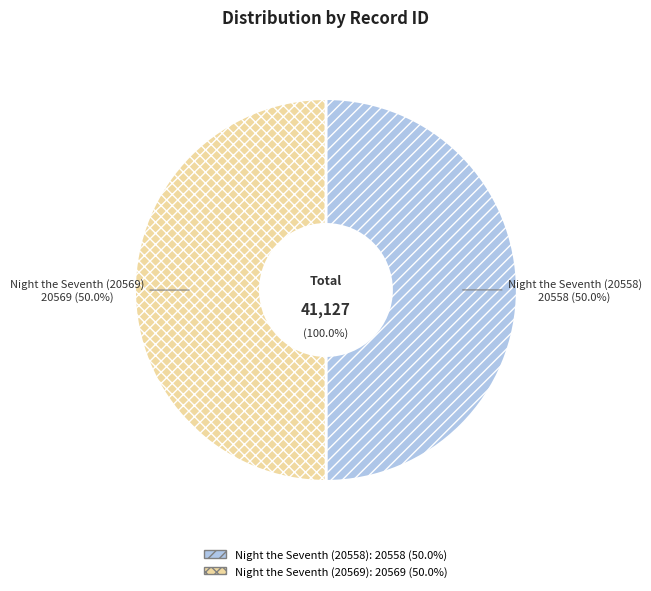

How much of the chart is everything except Night the Seventh (20569)?

50.0%